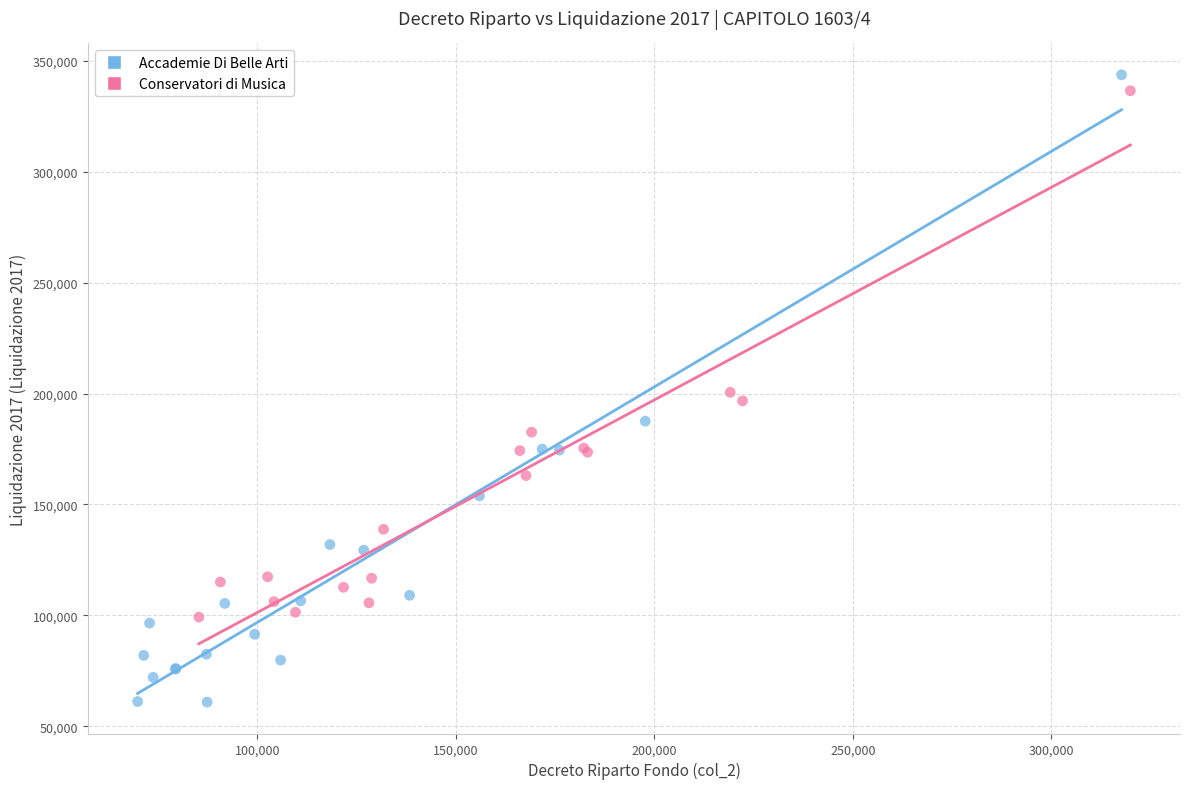

Which series contains the lowest Y value?

Accademie Di Belle Arti